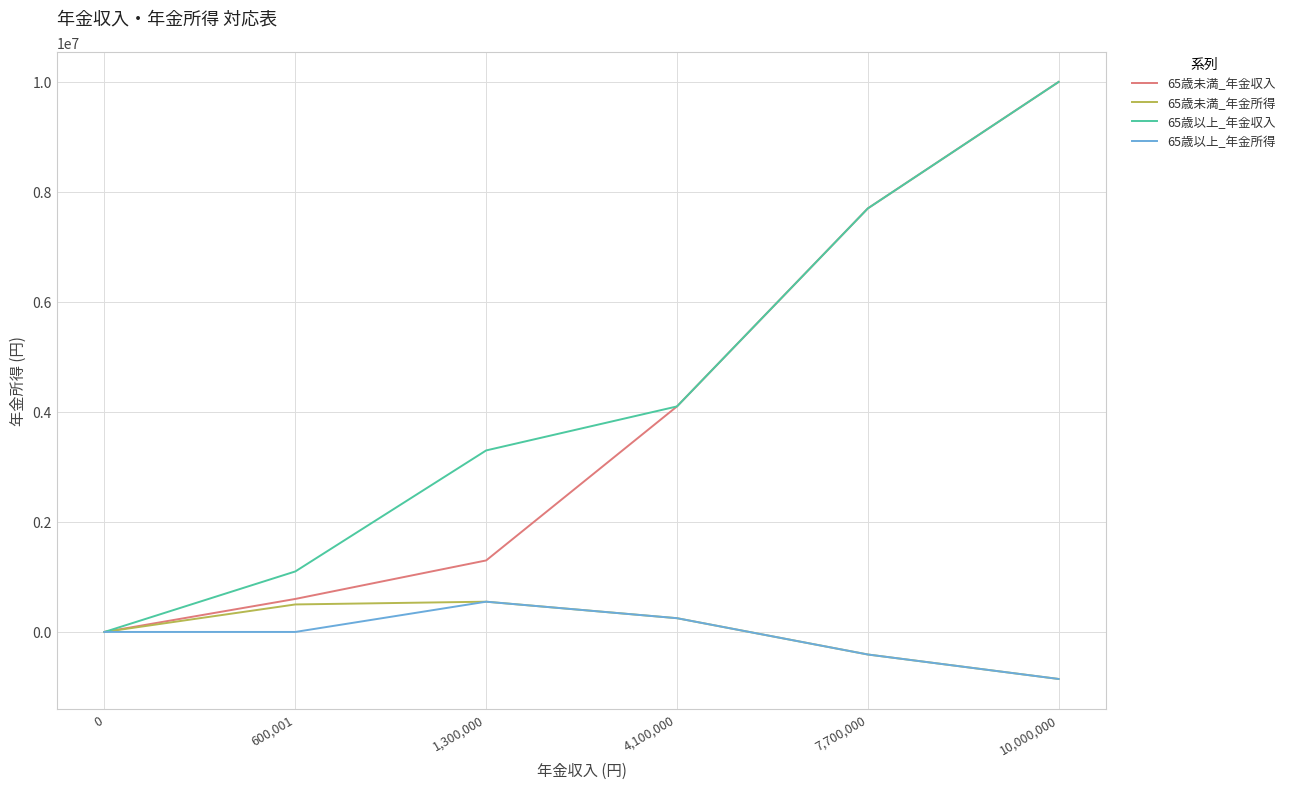

Rank the categories by 65歳以上_年金収入 value from lowest to highest.

0, 600,001, 1,300,000, 4,100,000, 7,700,000, 10,000,000